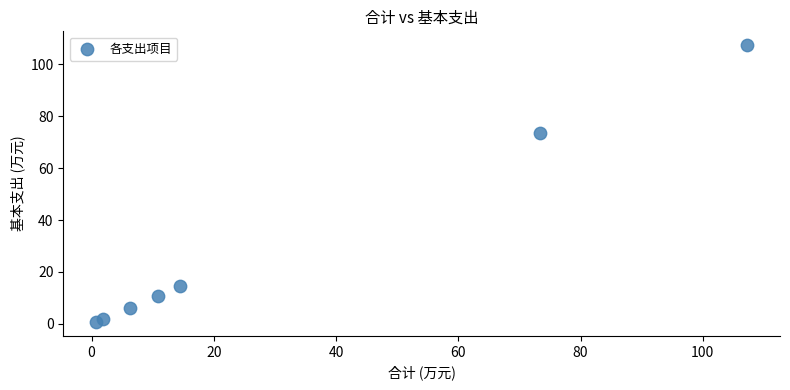

What Y value in the scatter plot is closest to 54?

73.4